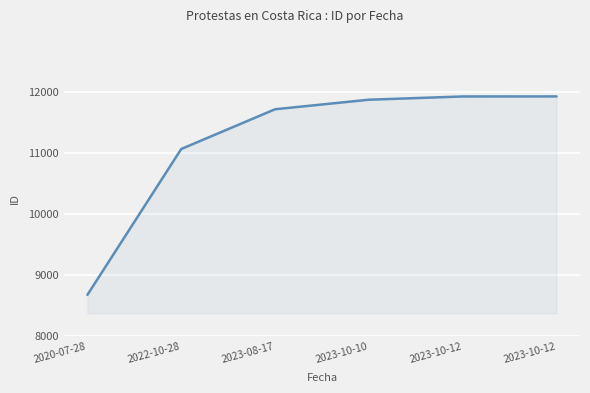

What is the sum of all values?

67156